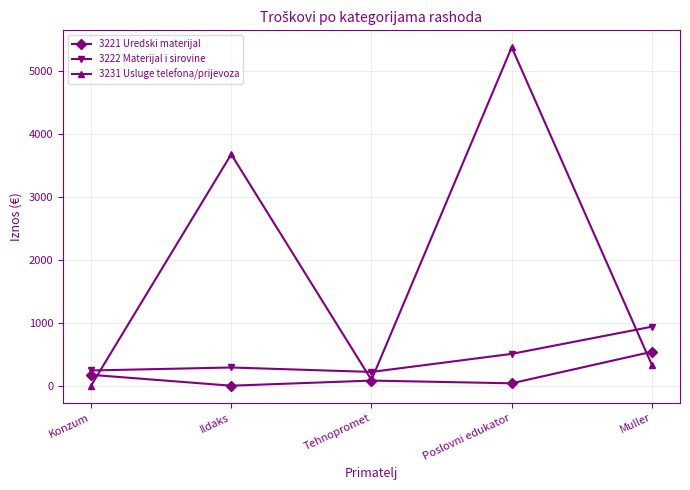

Which series has the largest range (max minus min)?

3231 Usluge telefona/prijevoza